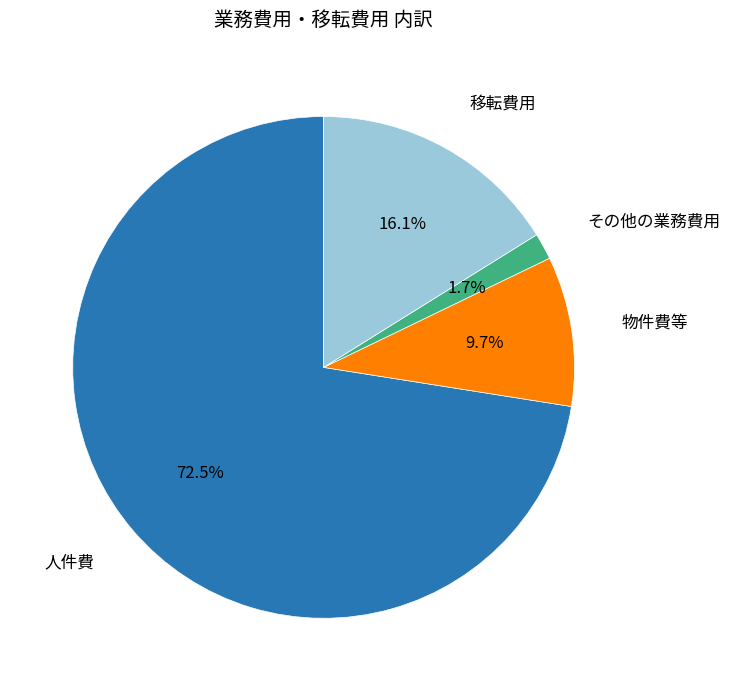

Count the number of slices in the pie.

4